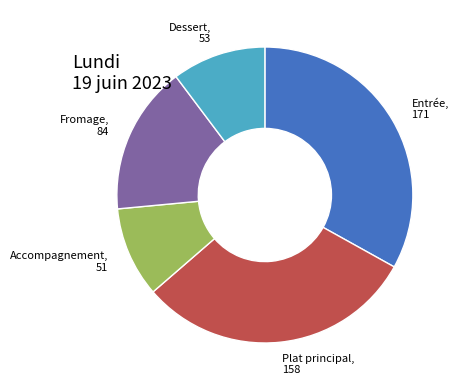

Does any single category account for the majority?

No